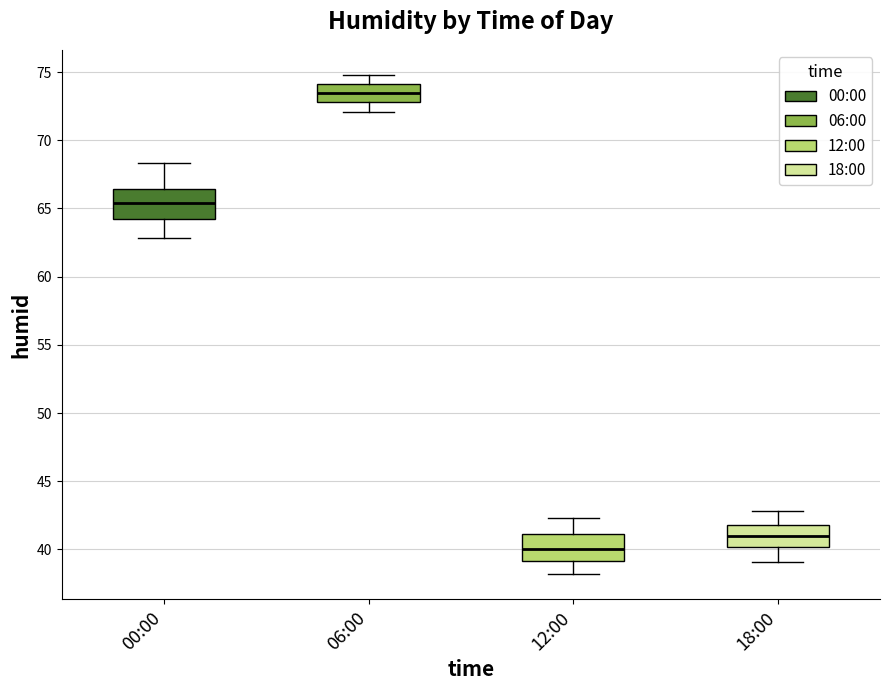

Which box's median line is the highest?

06:00